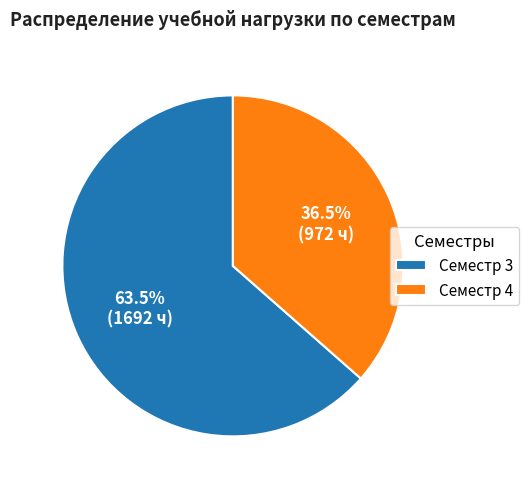

Which category has the smallest portion of the pie?

Семестр 4